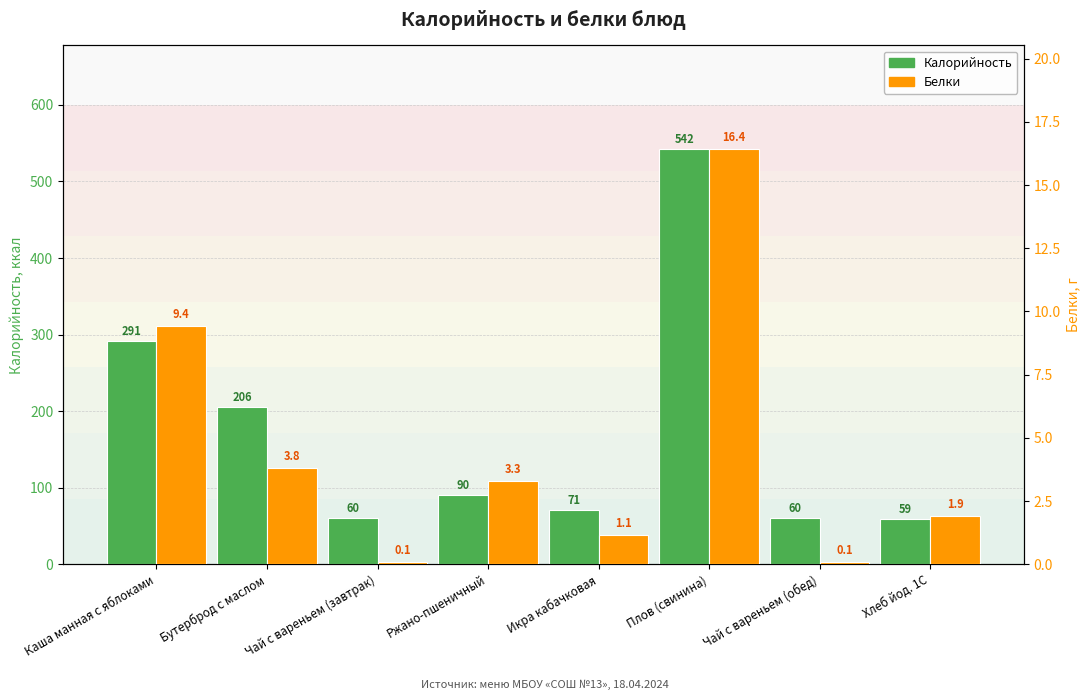

The value of Белки at Бутерброд с маслом is 6.3. True or false?

False